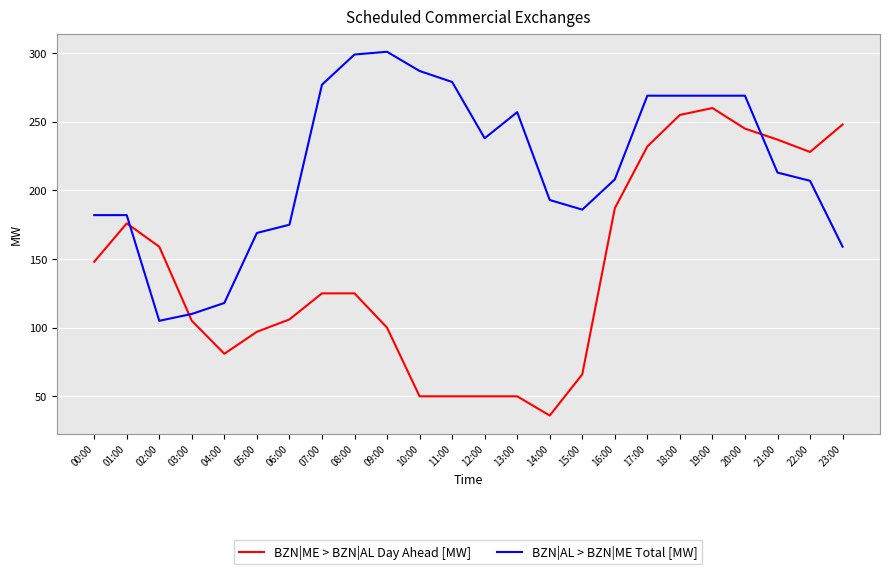

Which series has the largest range (max minus min)?

BZN|ME > BZN|AL Day Ahead [MW]